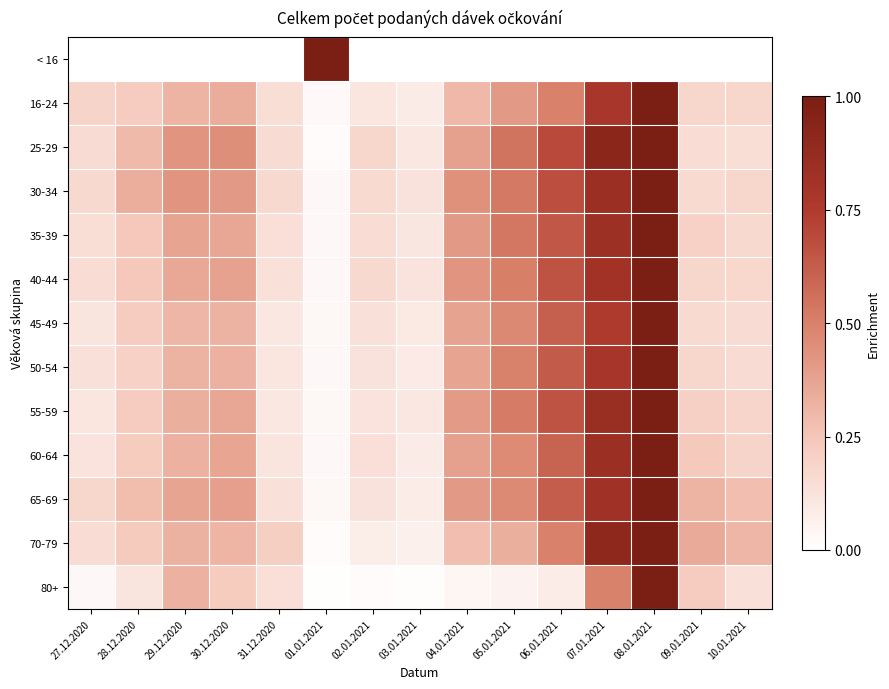

At how many categories does at least one series exceed 0?

15